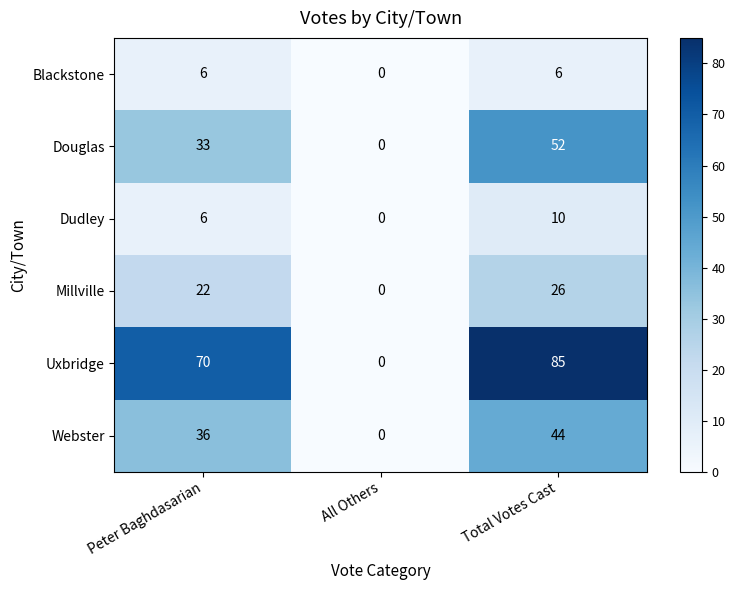

How many Webster values are between 0 and 44?

3